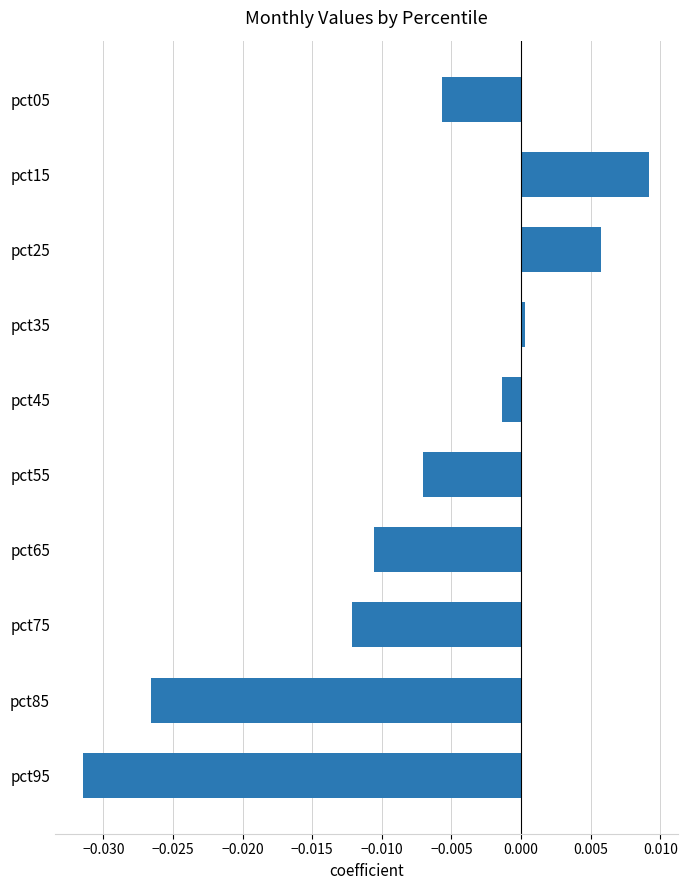

Which category has the highest value across all series?

pct15